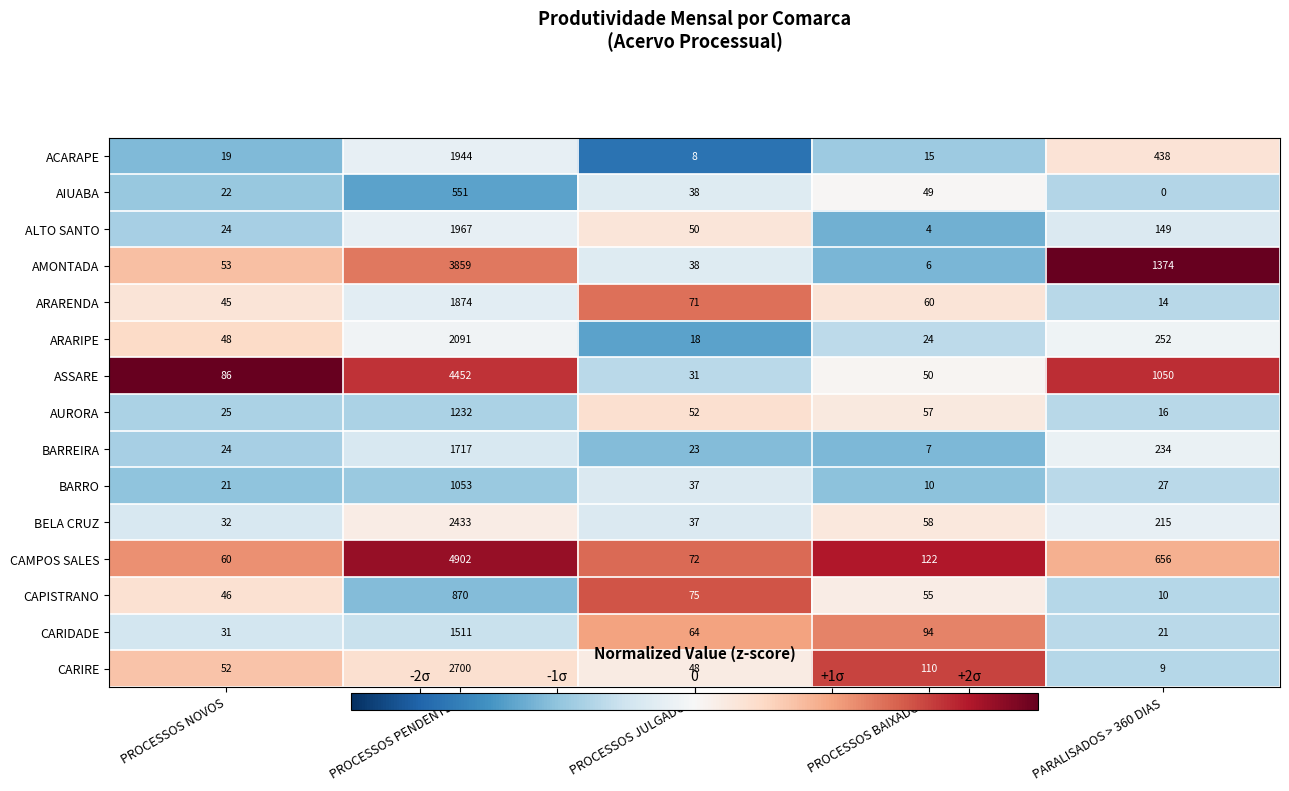

At which category is the sum across all series the highest?

PROCESSOS PENDENTES